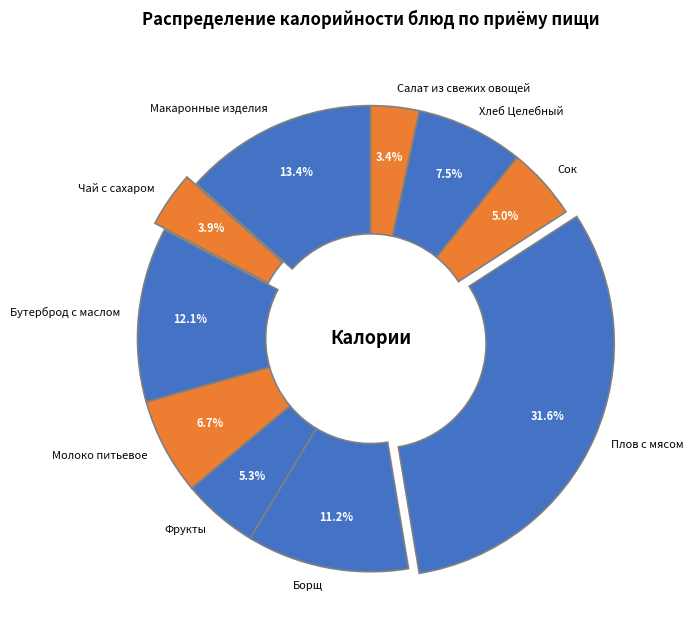

What percentage is the Бутерброд с маслом slice, to the nearest percent?

12%